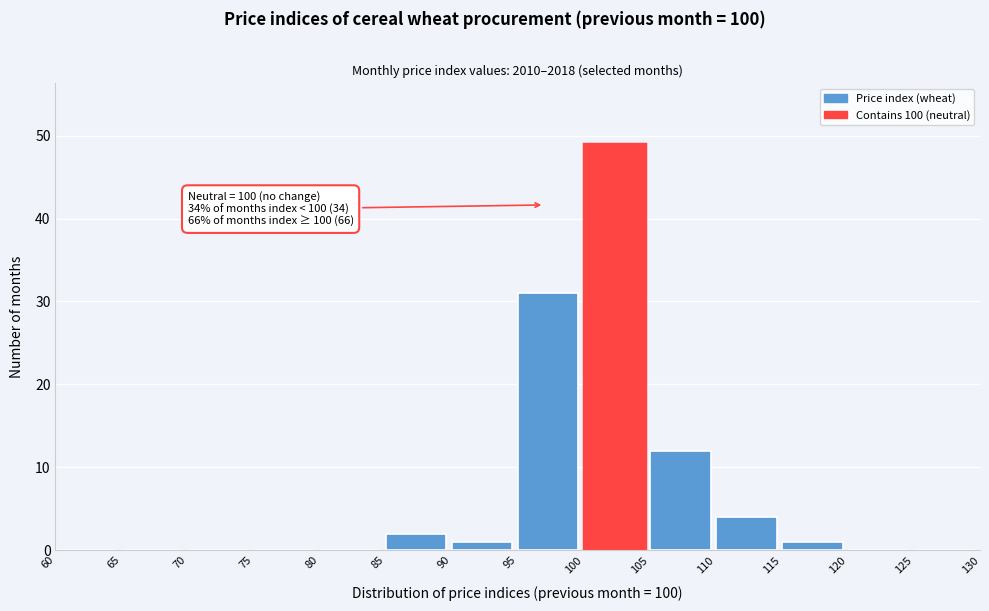

Which range on the x-axis has the tallest bar?

100 to 105